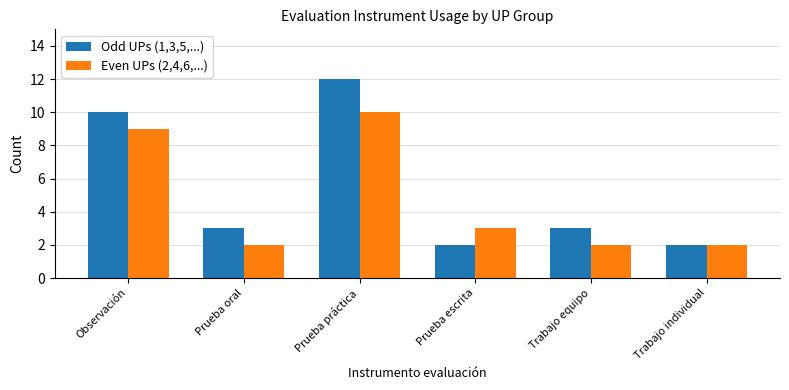

Which series changed the most between Prueba oral and Prueba práctica?

Odd UPs (1,3,5,...)